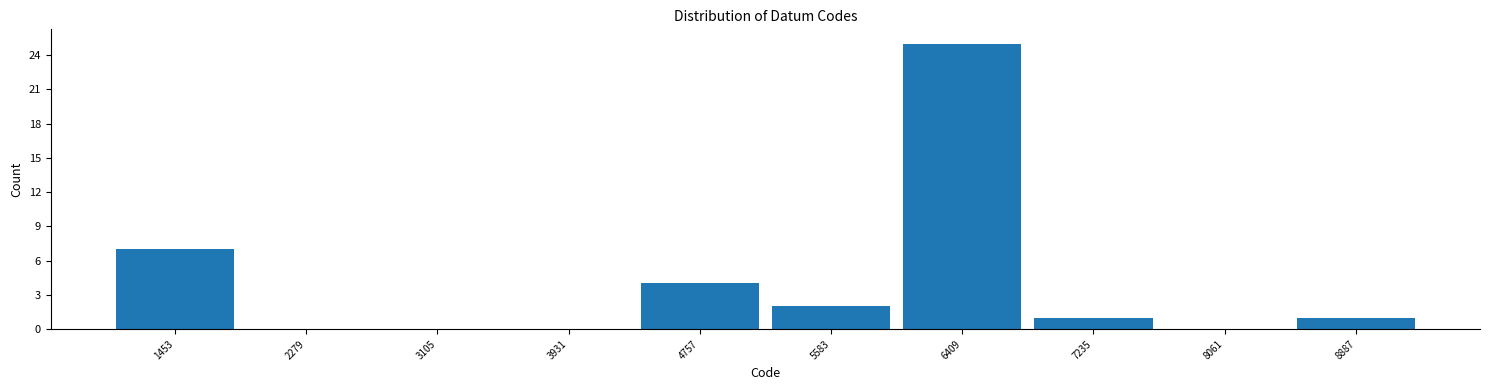

Over which range of the x-axis is the bar tallest?

6000 to 6800